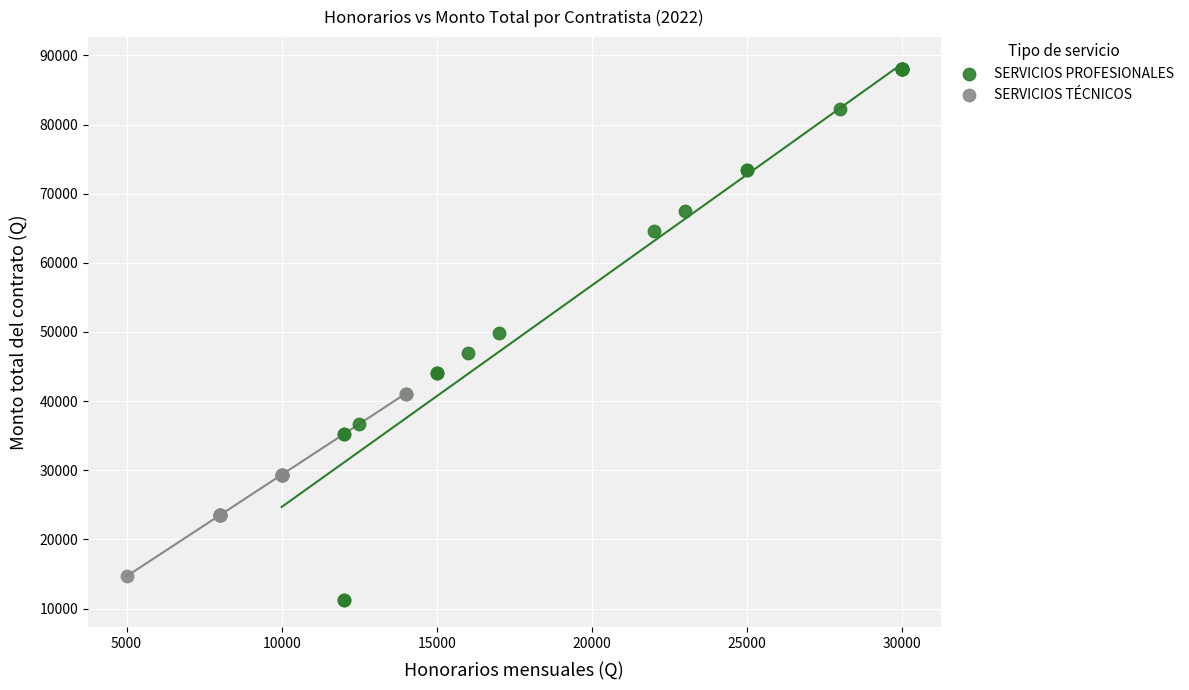

What are all the series names shown in the legend?

SERVICIOS PROFESIONALES, SERVICIOS TÉCNICOS